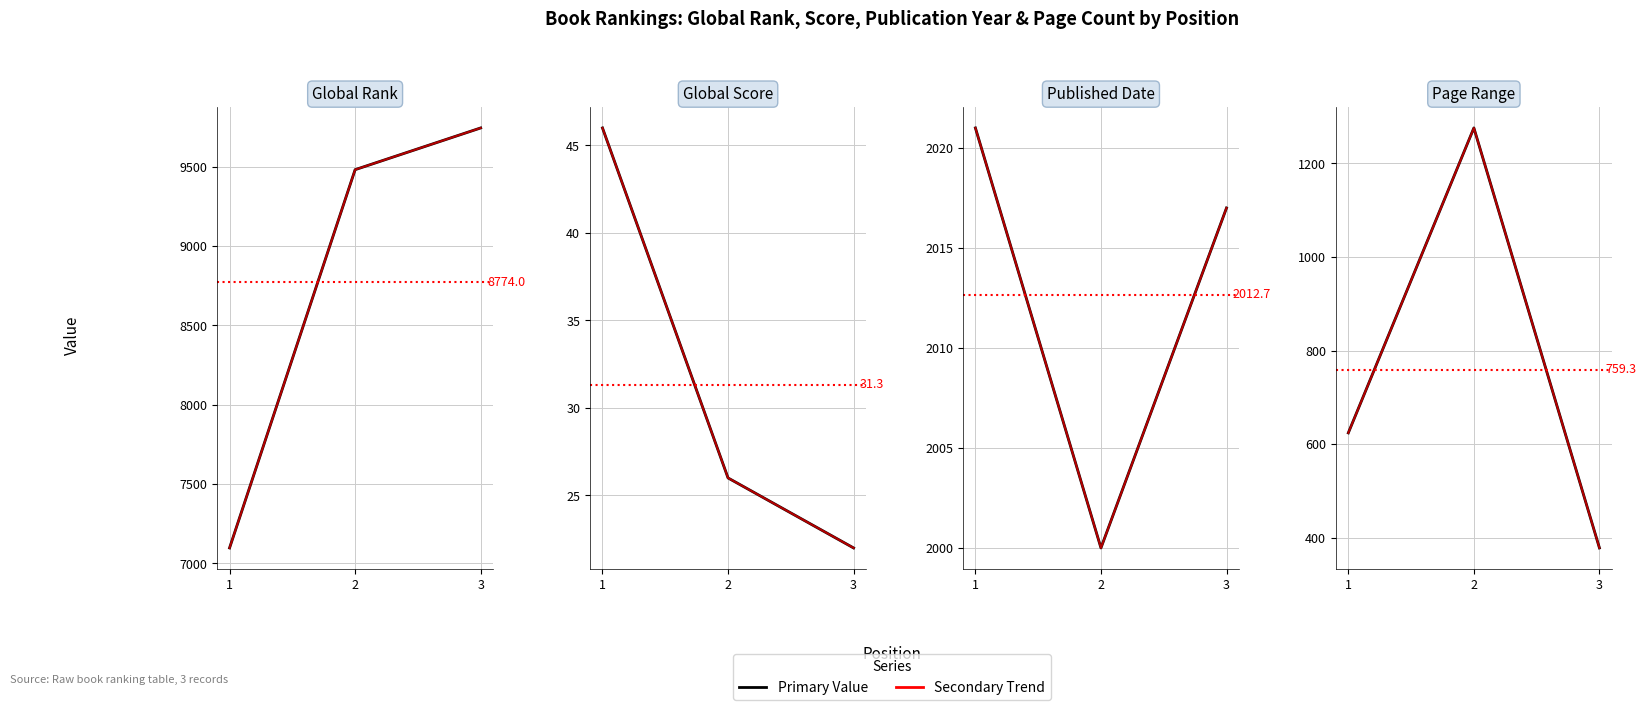

What is the difference between the Primary Value values at 2 and 1?

652